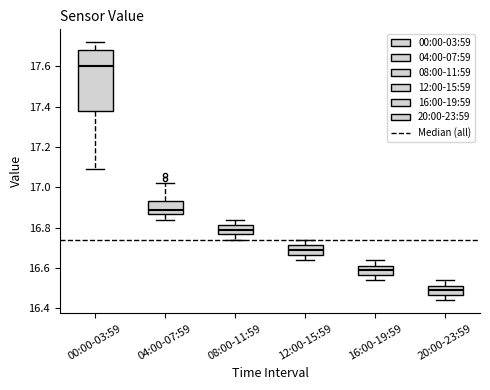

Which box has the lowest median line?

20:00-23:59